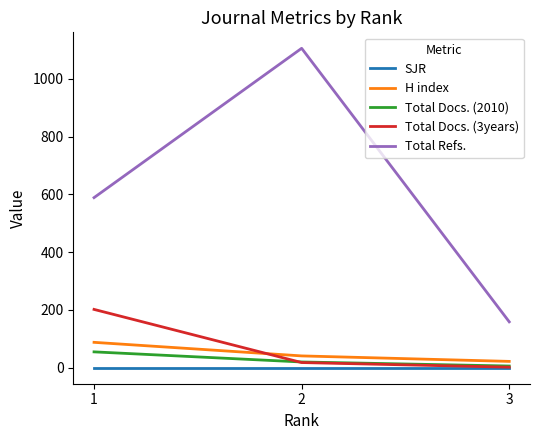

At which category is the sum across all series the highest?

2